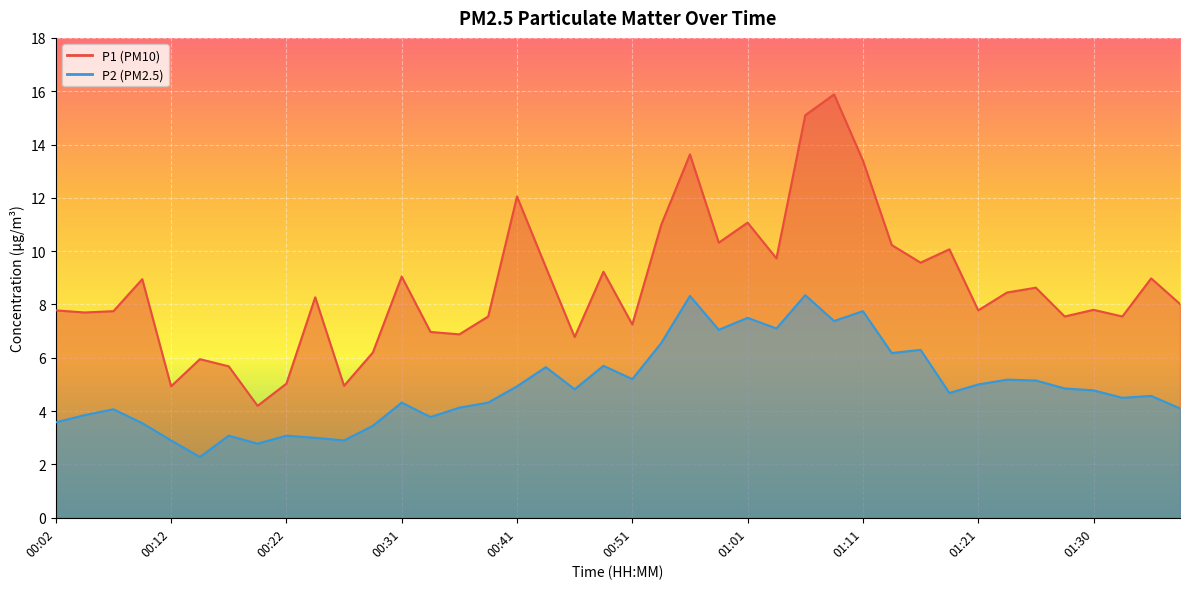

The P1 series shows 5.0 at 00:26. True or false?

True